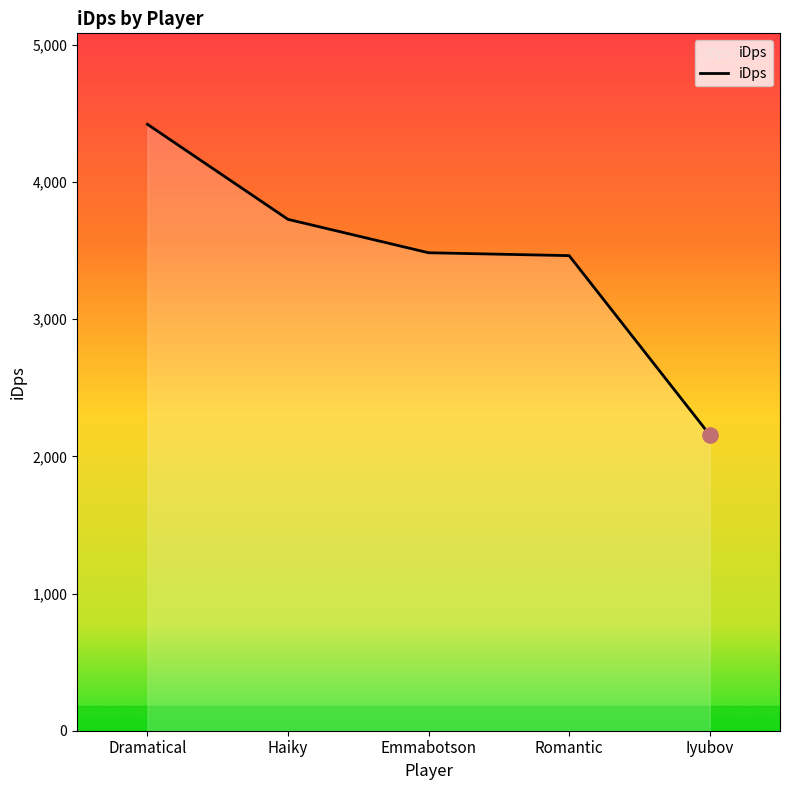

What is the change in value from Dramatical to Emmabotson?

-936.3